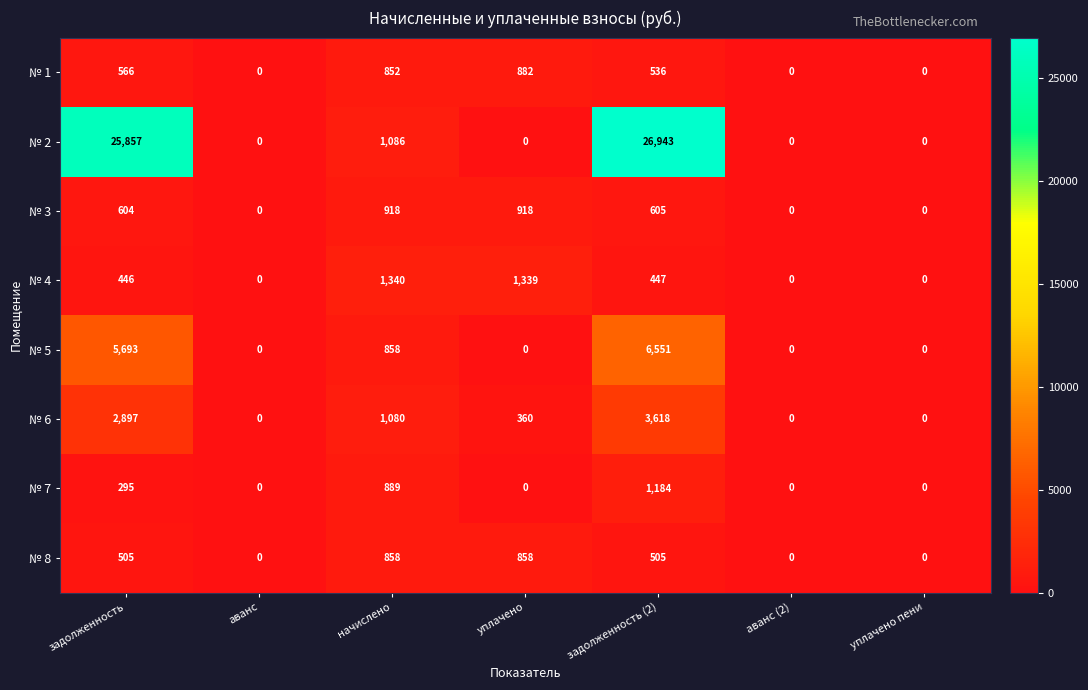

Count the № 8 values in the range 0 to 858.

7